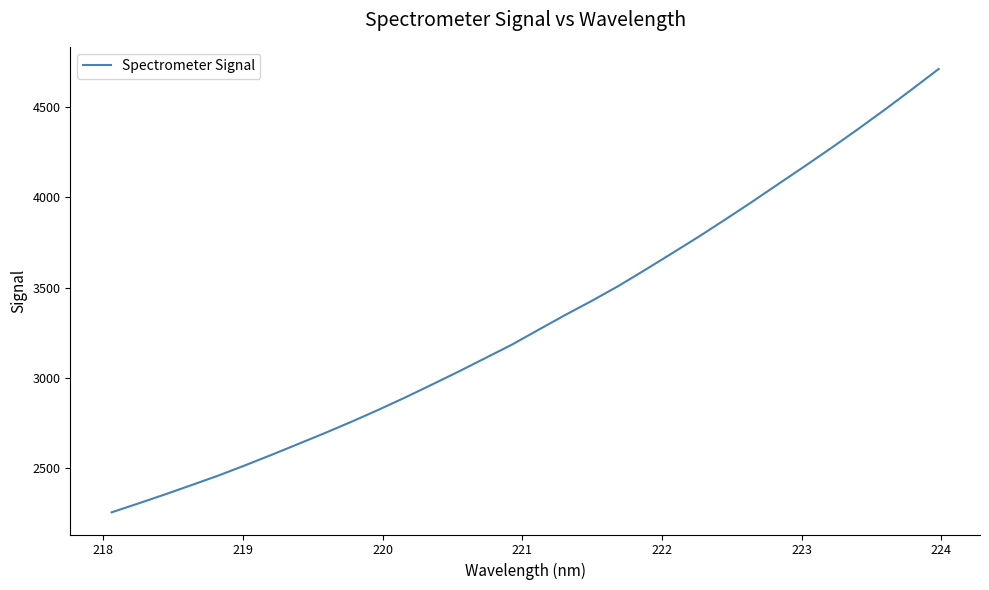

What is the difference between the maximum and minimum values?

2459.0